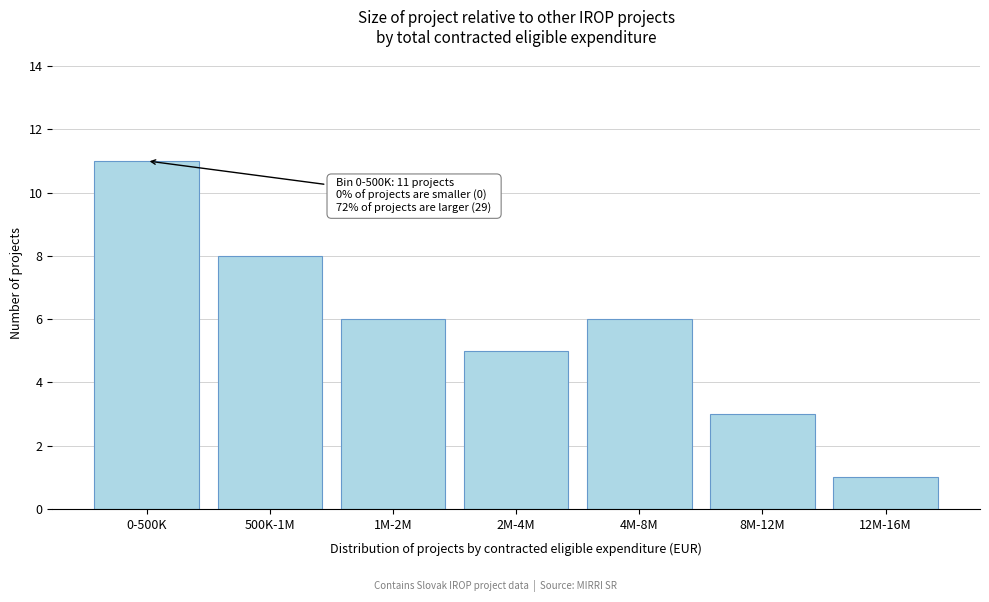

Reading right to left, transcribe all the data shown in this chart.

1	3	6	5	6	8	11